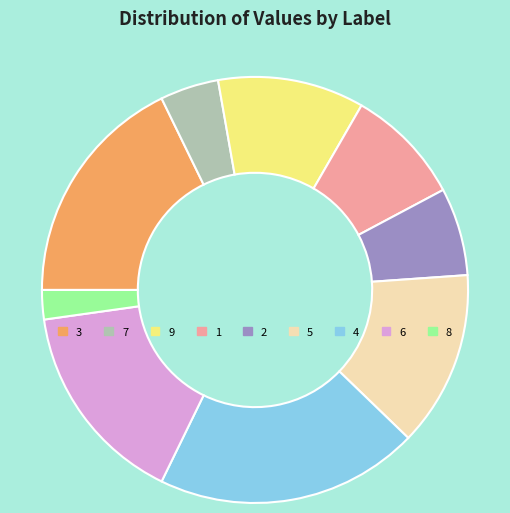

Does 6 account for over 50% of the chart?

No